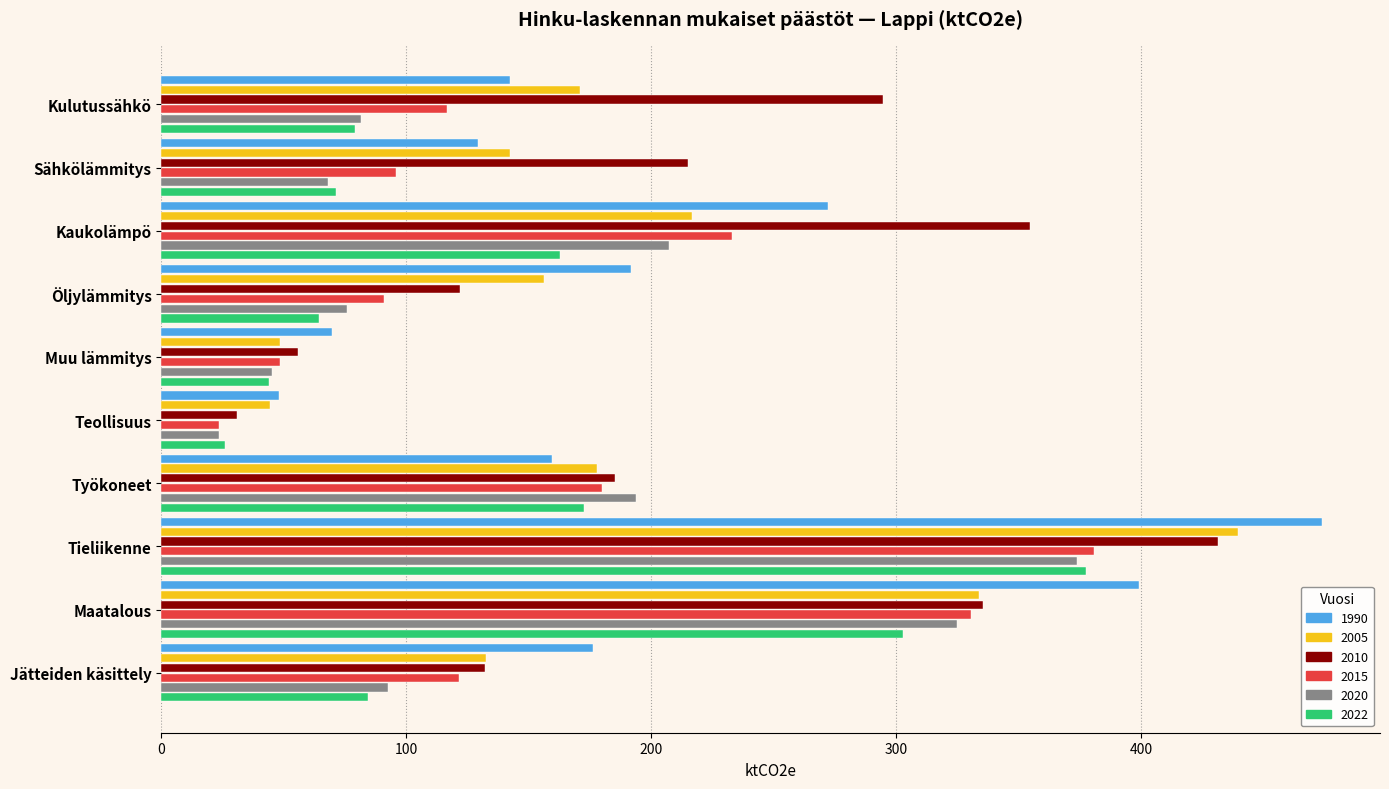

What is the total value across all series at Kulutussähkö?

885.1